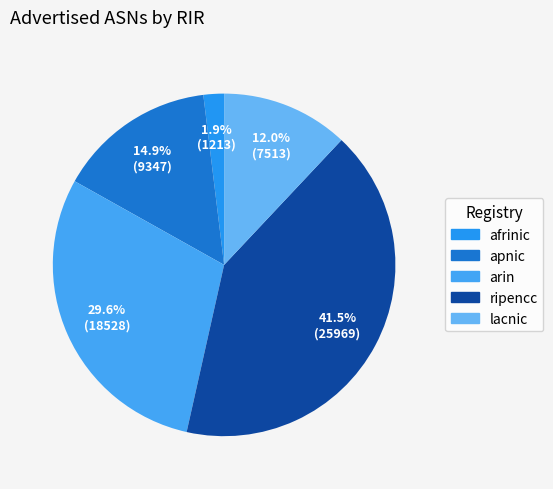

Which slice is the largest?

ripencc